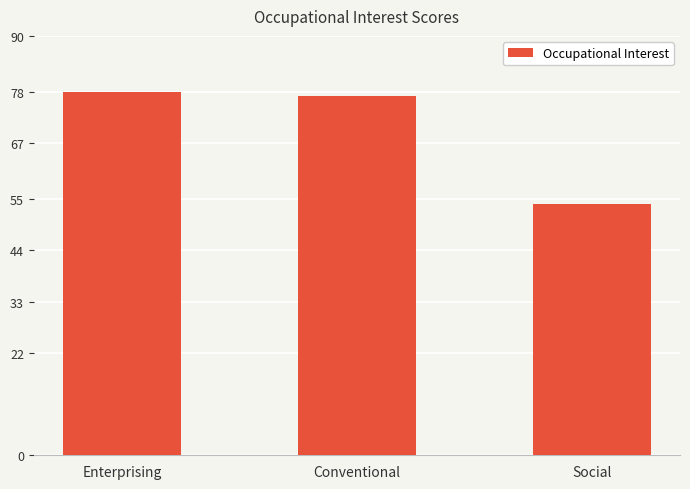

At which category does the chart reach its minimum across all series?

Social